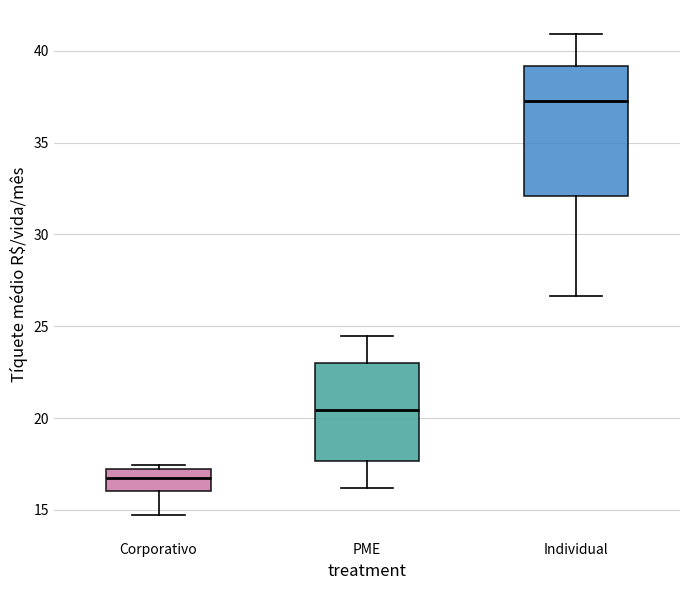

Comparing the boxes themselves (not the whiskers), which one is the tallest?

Individual